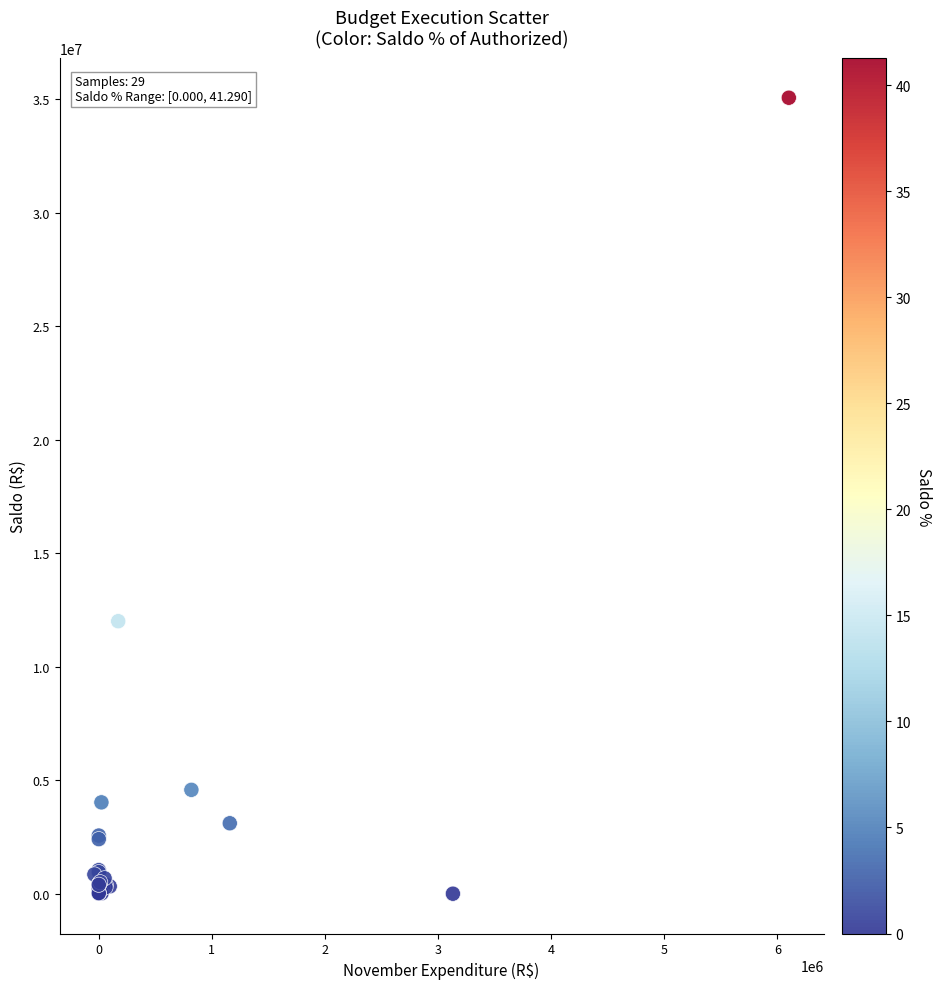

What Y value in the scatter plot is closest to 17531636?

12004148.6